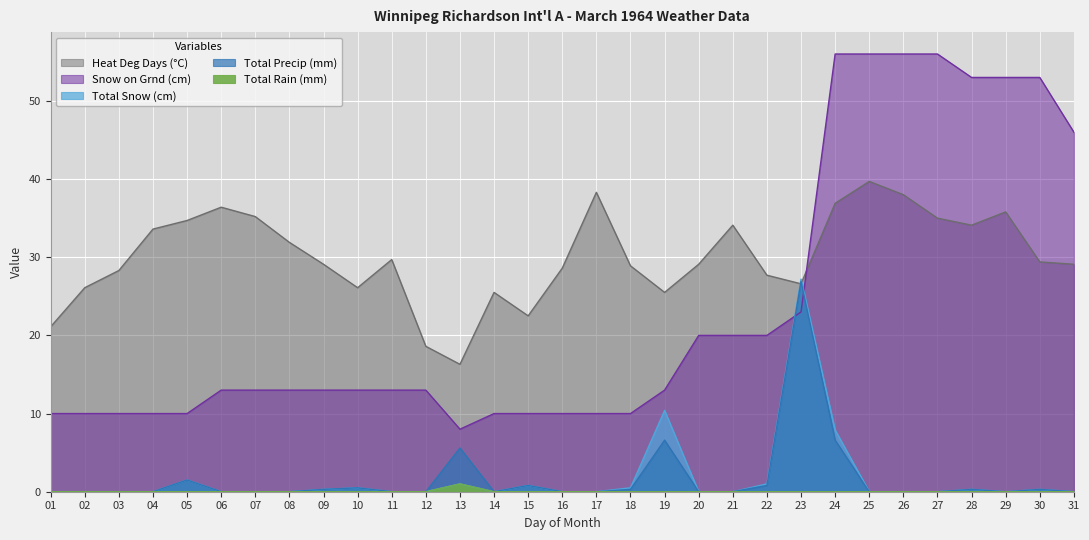

What is the highest value of the Total Precip (mm) series?

26.9